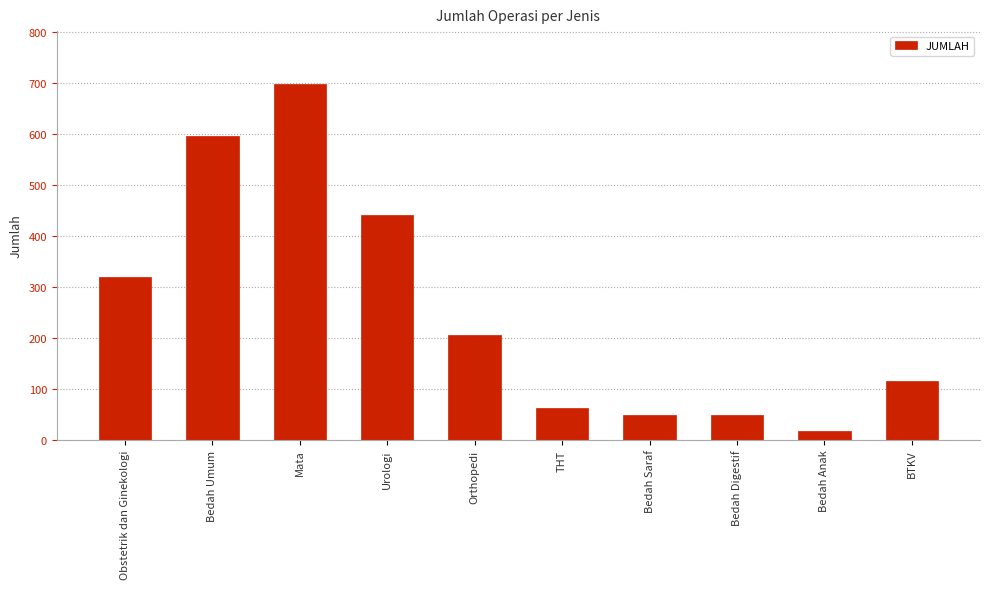

What is the smallest value displayed?

18